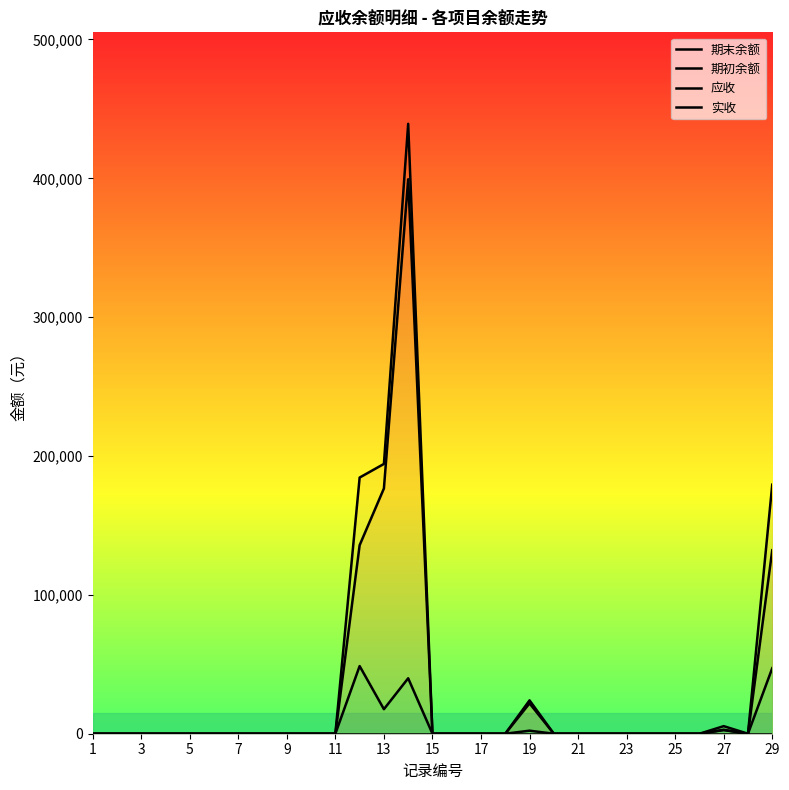

How many lines are shown in the chart?

4